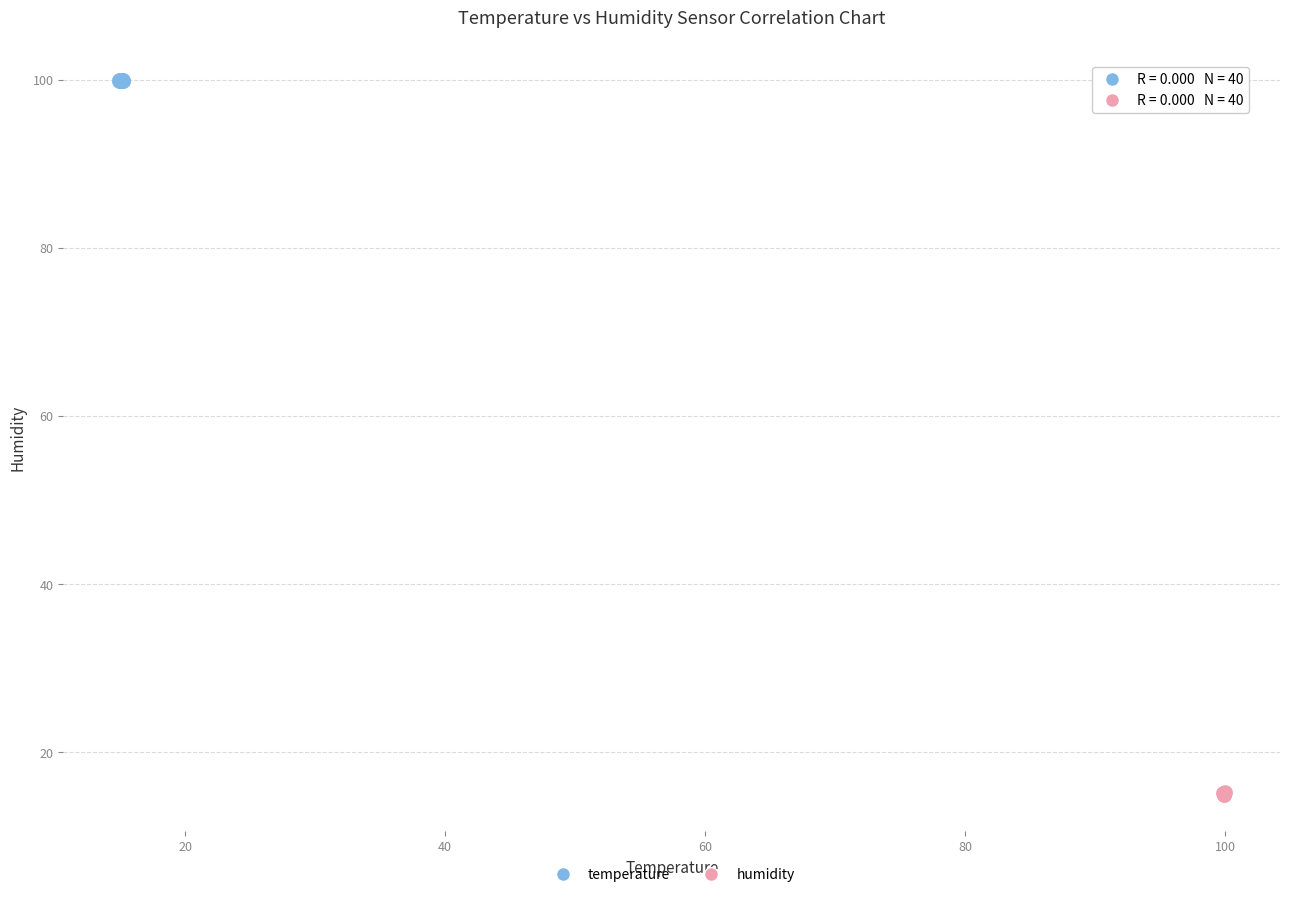

Which series has the largest Y range (max minus min)?

humidity